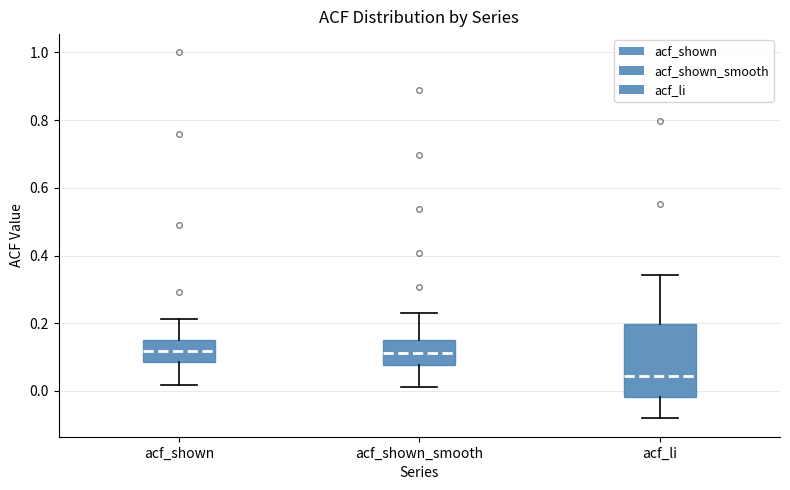

Reading left to right, read every box against the y-axis: the position of its median line, the range the box covers, and the ends of its whiskers. The values are not printed on the chart, so give them approximately, as read against the axis.

acf_shown: median 0.12, box 0.08 to 0.16, whiskers 0.02 to 0.22
acf_shown_smooth: median 0.12, box 0.08 to 0.16, whiskers 0.02 to 0.22
acf_li: median 0.04, box -0.02 to 0.20, whiskers -0.08 to 0.34